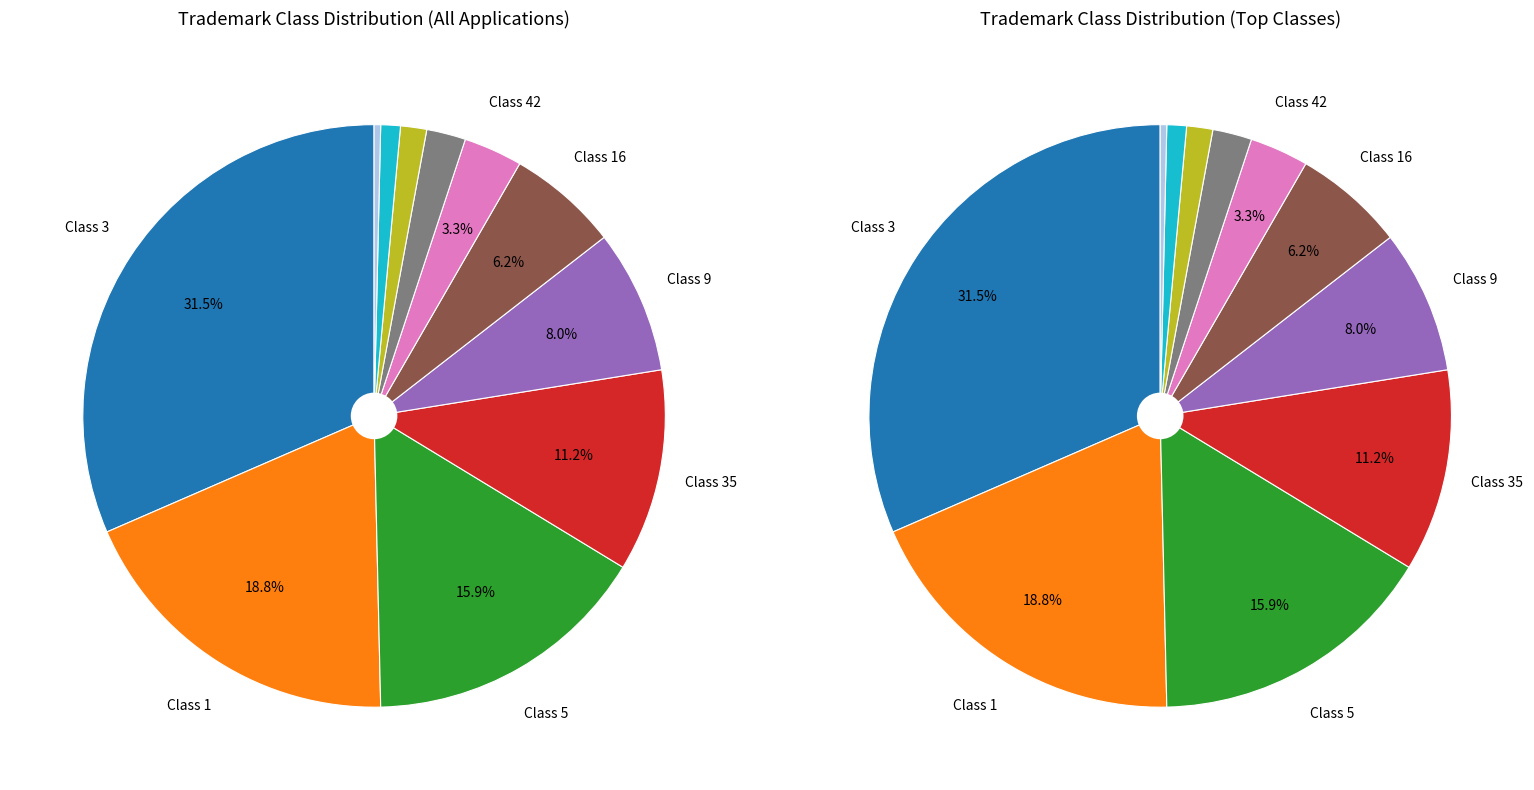

What percentage do 3 and 11 together represent?

33.7%